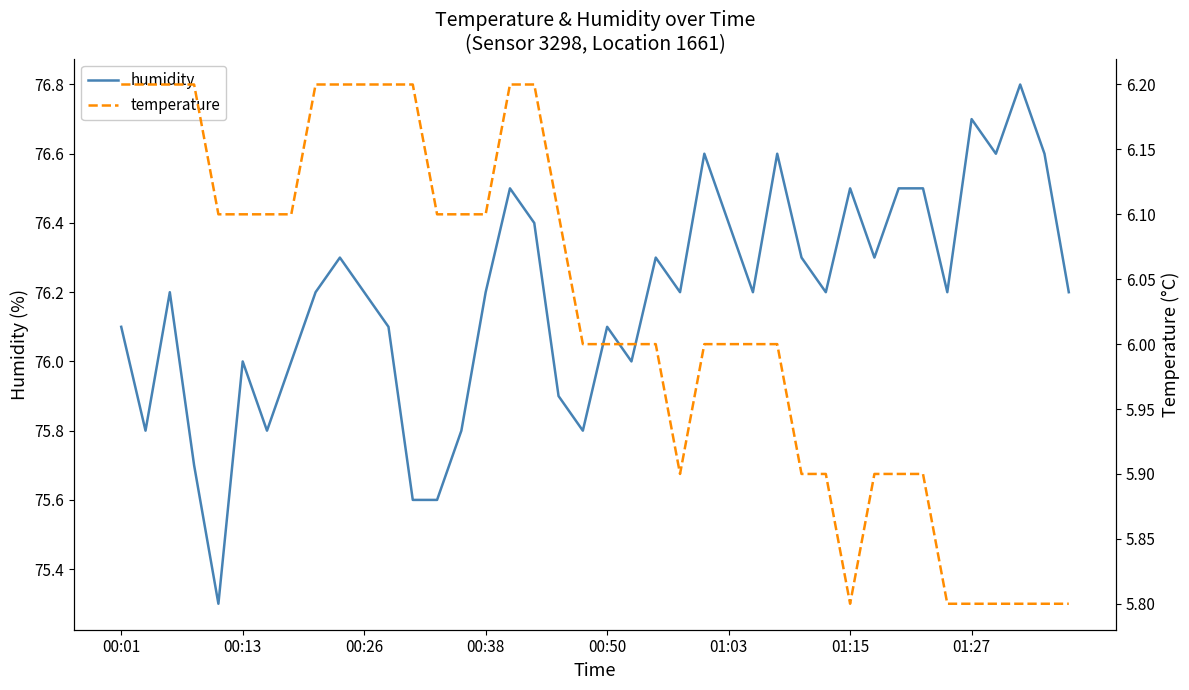

True or false: humidity has more than 0 interior local peaks.

True